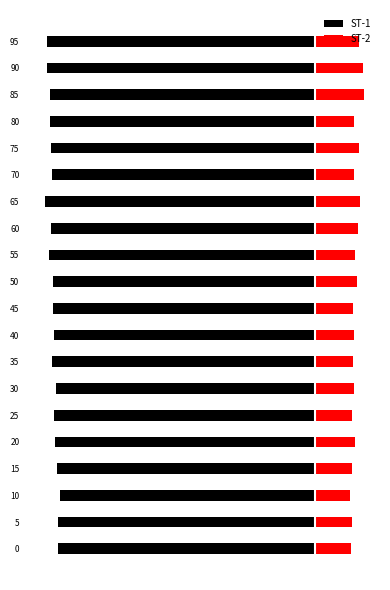

List the labels in order of ST-1 value, smallest first.

65, 95, 90, 55, 85, 80, 75, 60, 70, 35, 45, 50, 40, 25, 20, 30, 15, 0, 5, 10